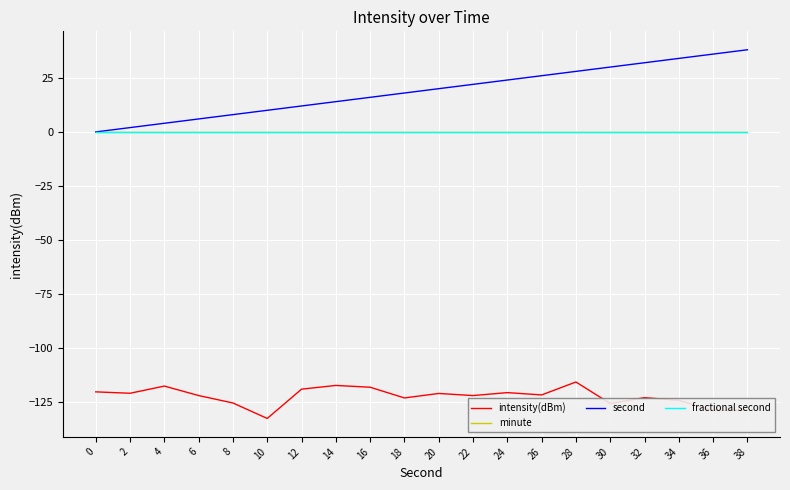

Does the chart have visible grid lines?

Yes